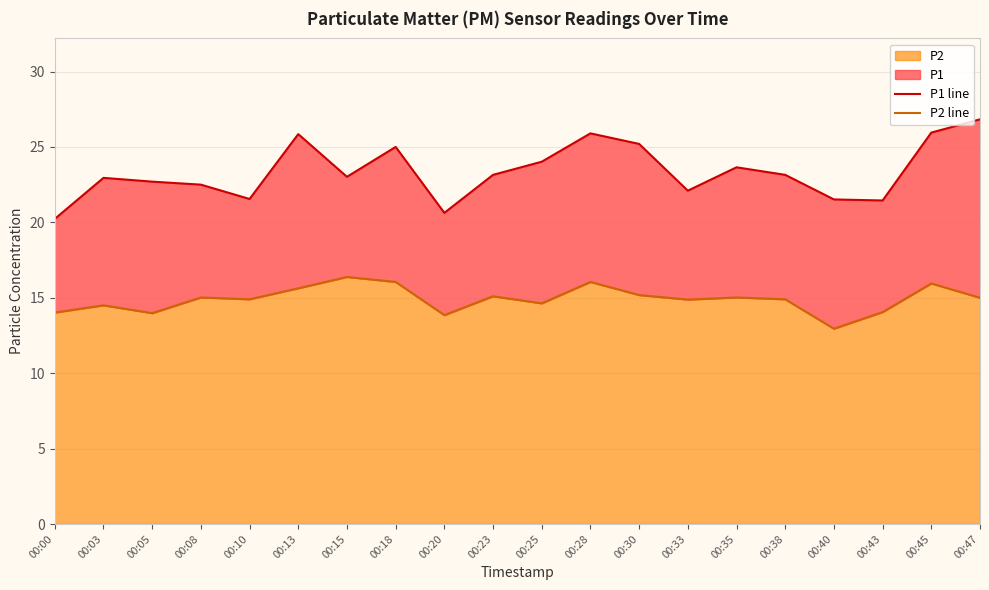

At which category is the sum across all series the highest?

00:28